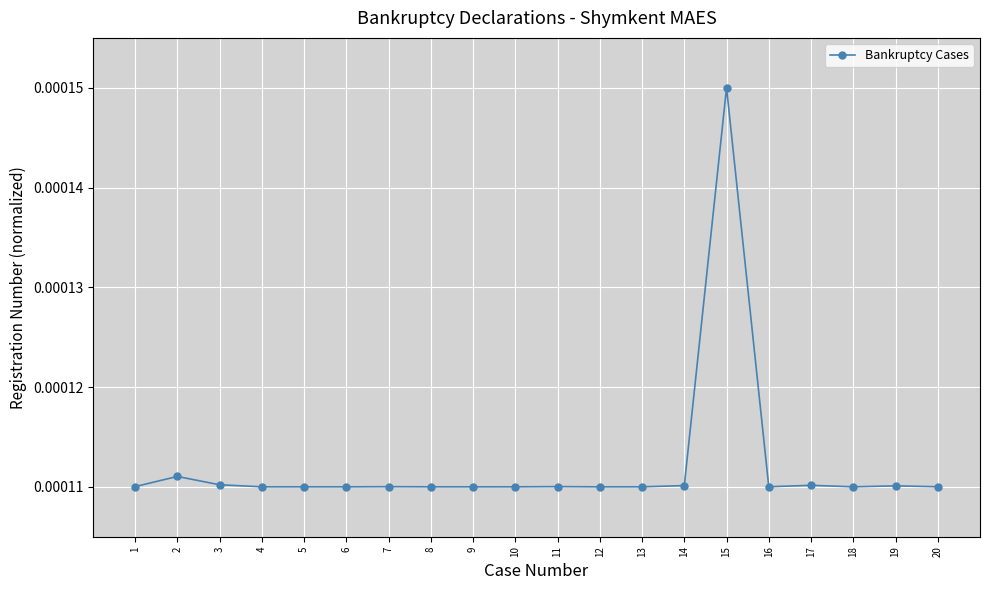

True or false: there are more than 0 points higher than both neighbors.

True